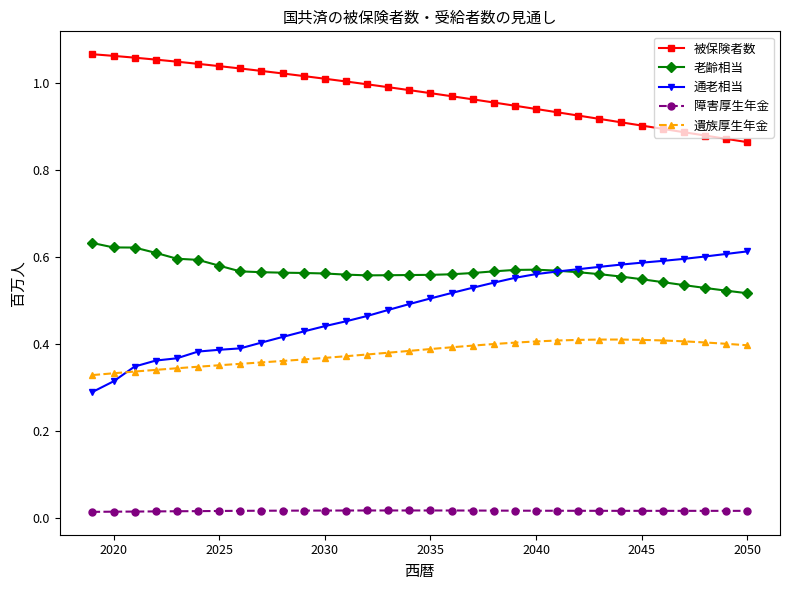

Which series has the widest spread of values?

通老相当